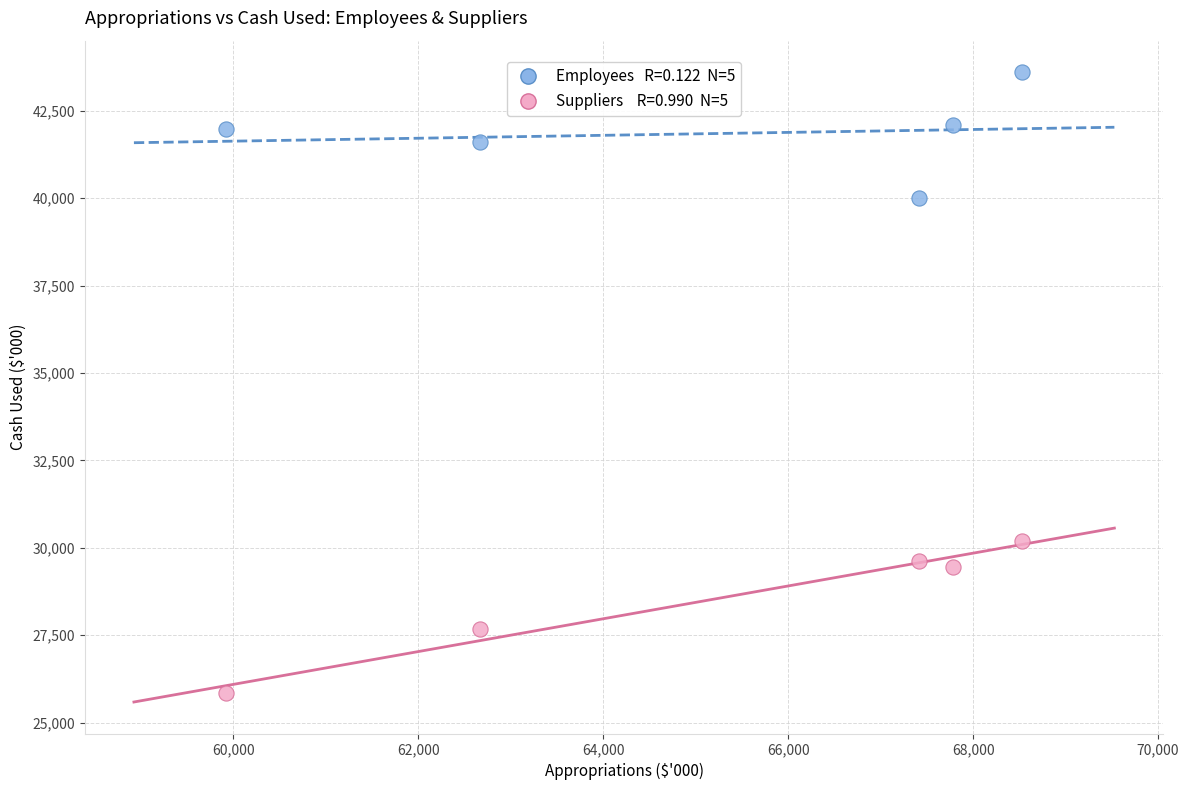

Across all series, what Y value is closest to 34726?

30203